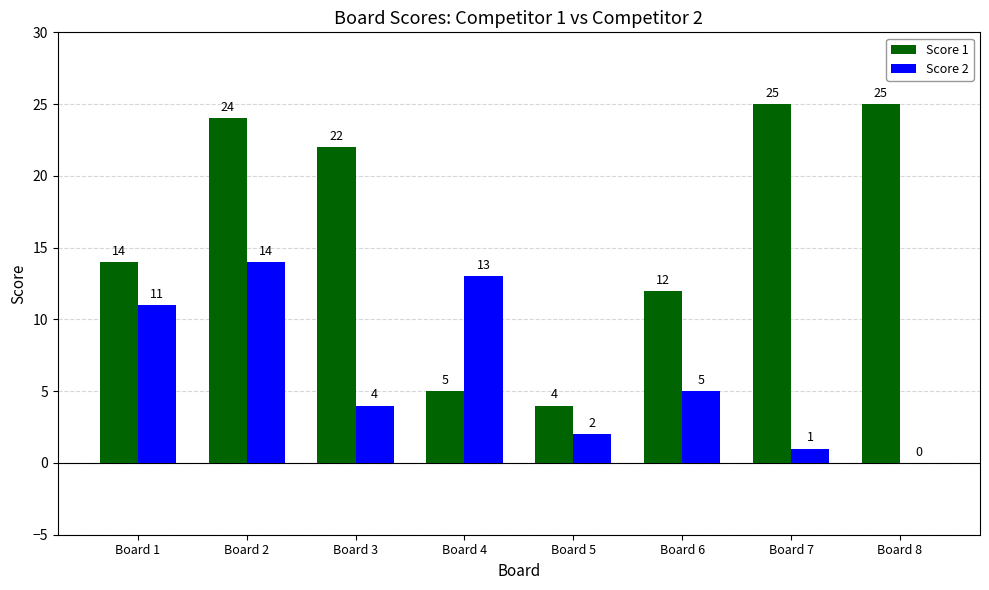

Reading right to left, transcribe all the data shown in this chart.

Score 1: Board 8=25	Board 7=25	Board 6=12	Board 5=4	Board 4=5	Board 3=22	Board 2=24	Board 1=14
Score 2: Board 8=0	Board 7=1	Board 6=5	Board 5=2	Board 4=13	Board 3=4	Board 2=14	Board 1=11